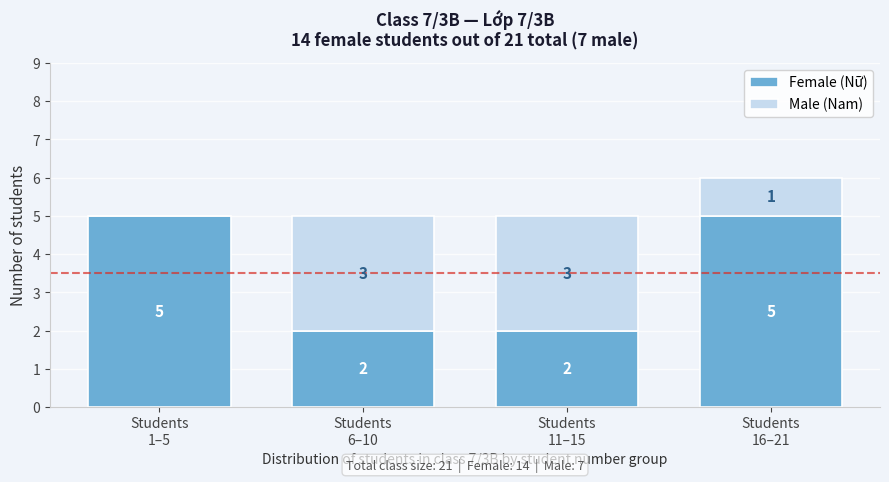

How many Female (Nữ) values are between 2 and 5?

4